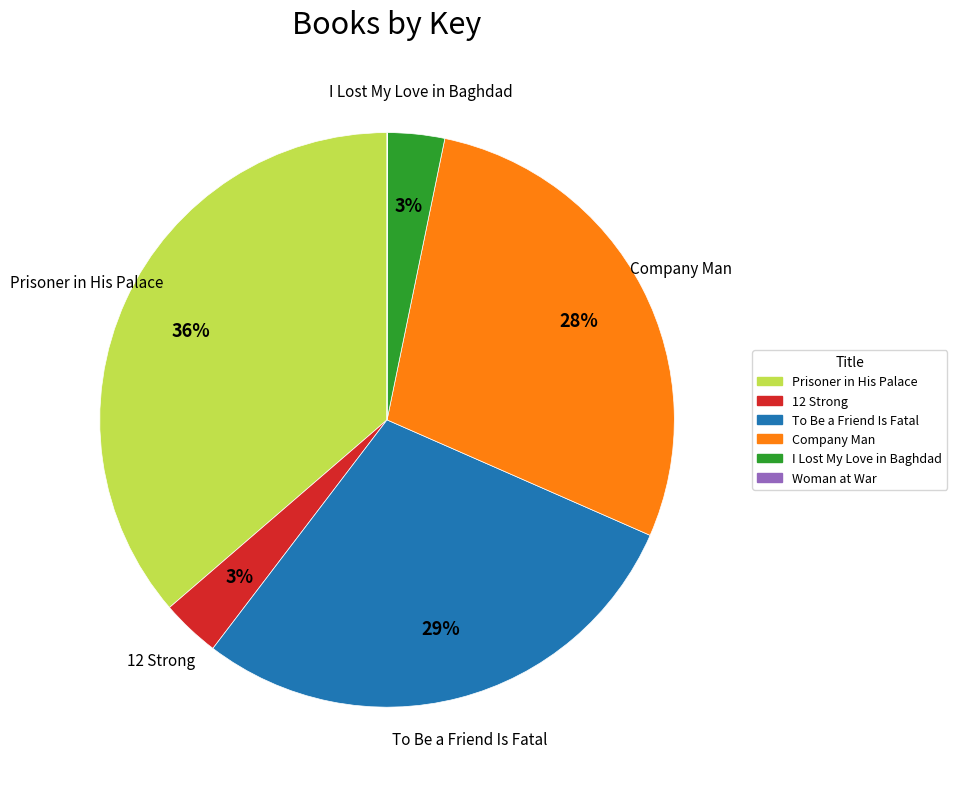

Is there a majority slice in this chart?

No